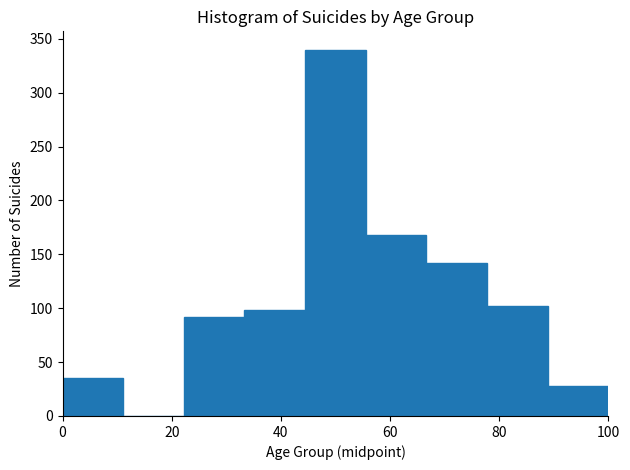

Reading left to right, transcribe this chart: for each bar, give the range it covers on the x-axis and its height. Neither the bar edges nor the heights are printed on the chart, so give them approximately, as read against the axes.

0 to 12: 35
12 to 22: 0
22 to 34: 90
34 to 44: 100
44 to 56: 340
56 to 66: 170
66 to 78: 140
78 to 88: 100
88 to 100: 30